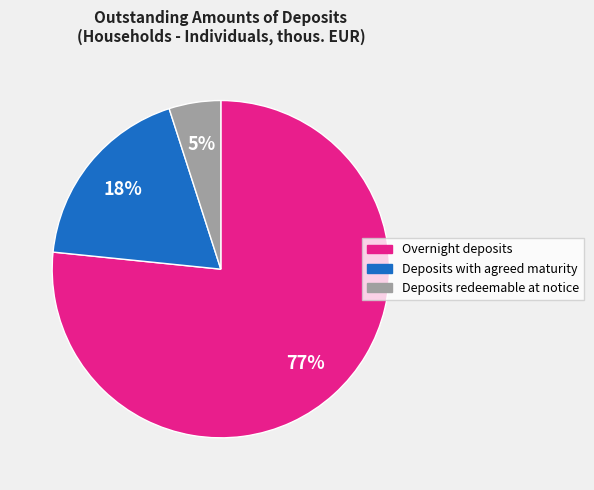

True or false: Deposits with agreed maturity accounts for 32% of the total.

False